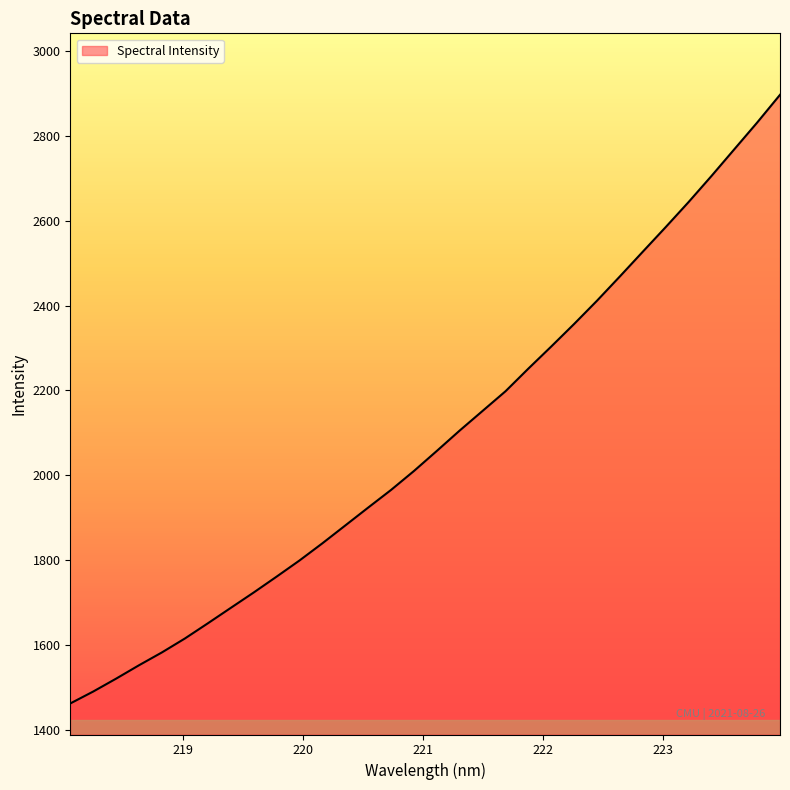

What is the minimum value shown in the chart?

1462.4